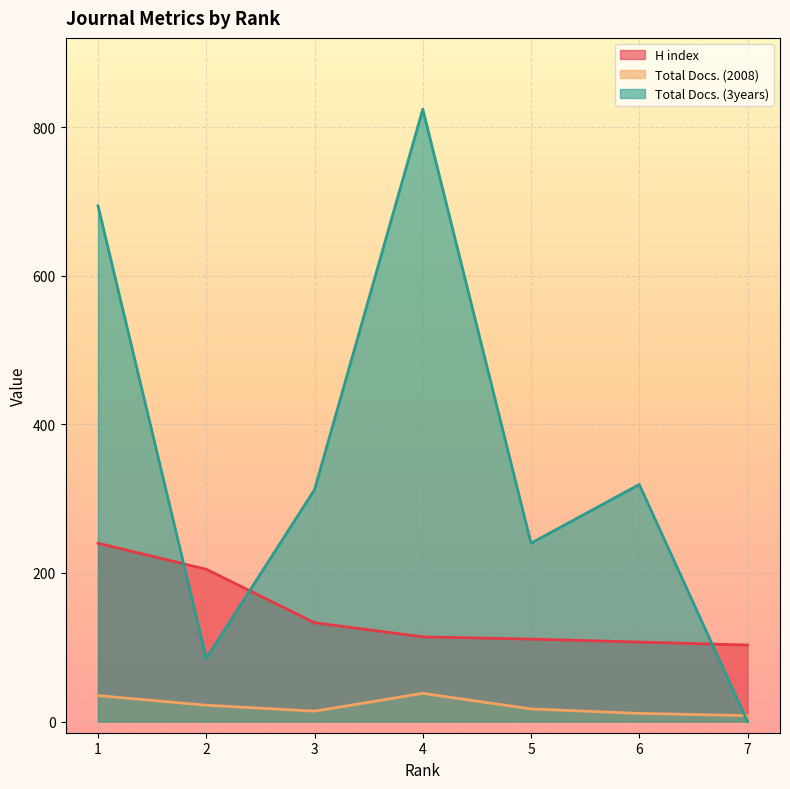

Which series has the widest spread of values?

Total Docs. (3years)